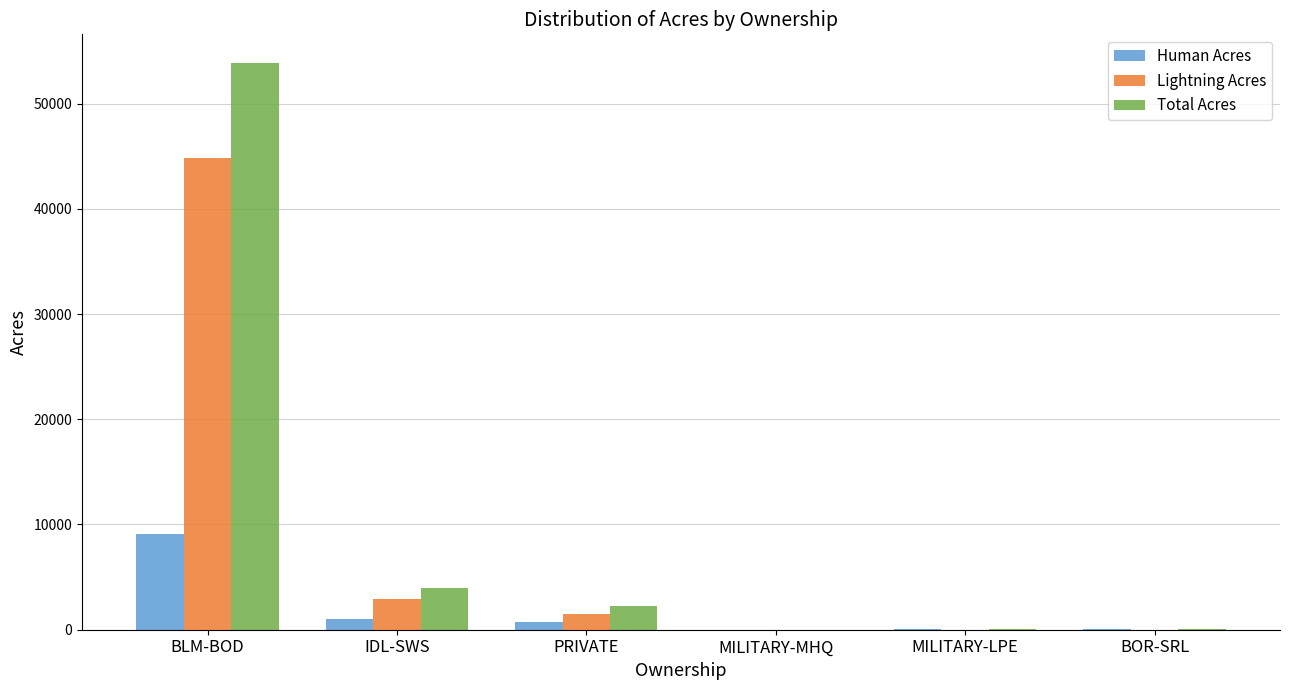

At which label does Total Acres first exceed 2225?

BLM-BOD